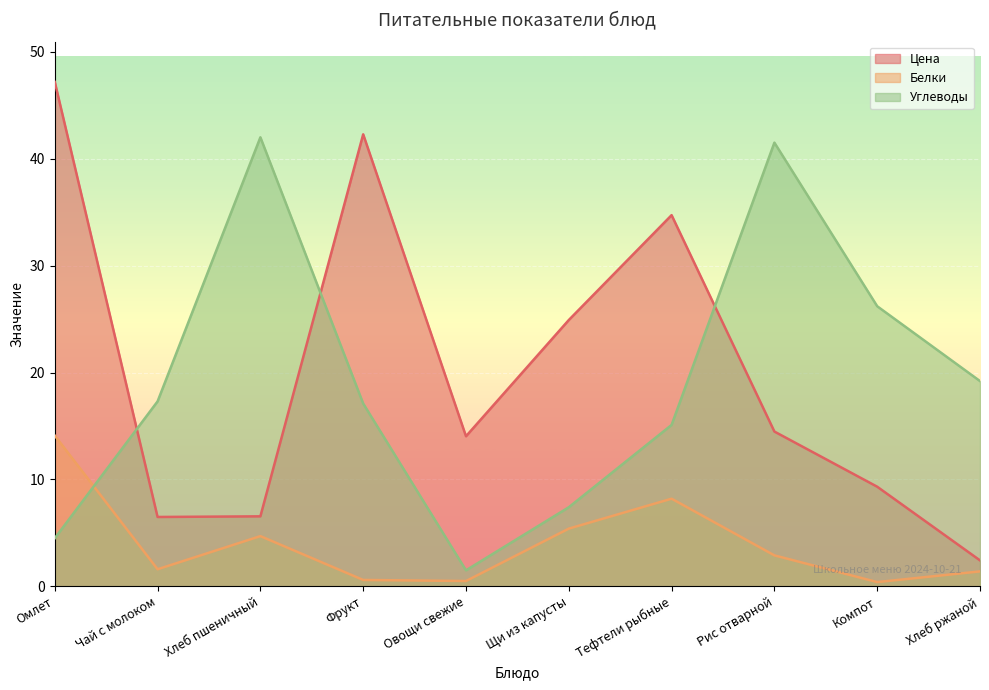

At which category does Углеводы reach its first local peak?

Хлеб пшеничный